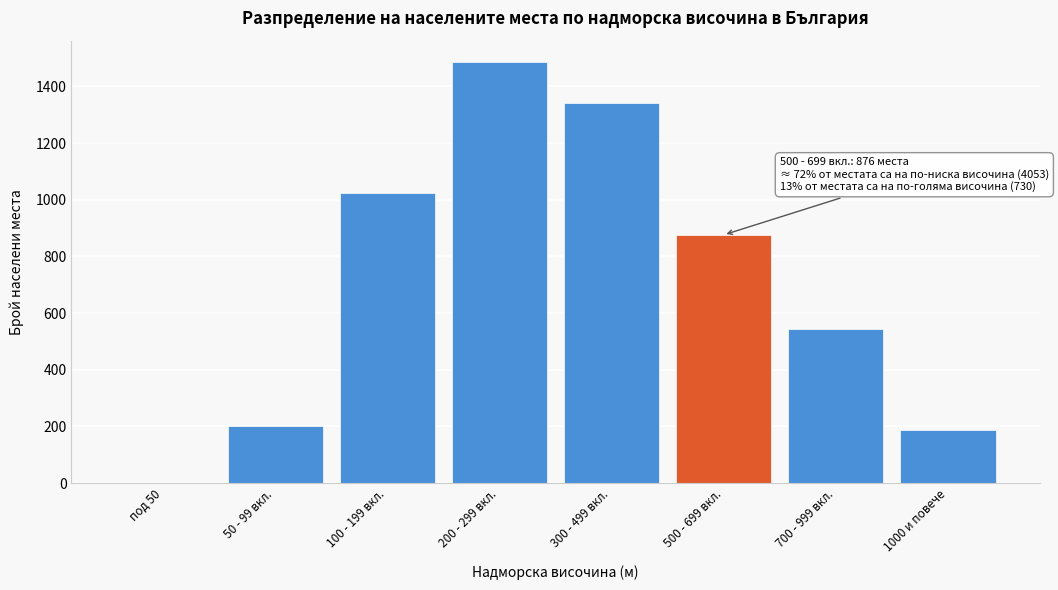

Reading left to right, what are all the values shown in this chart?

под 50=0	50 - 99 вкл.=201	100 - 199 вкл.=1023	200 - 299 вкл.=1487	300 - 499 вкл.=1342	500 - 699 вкл.=876	700 - 999 вкл.=543	1000 и повече=187